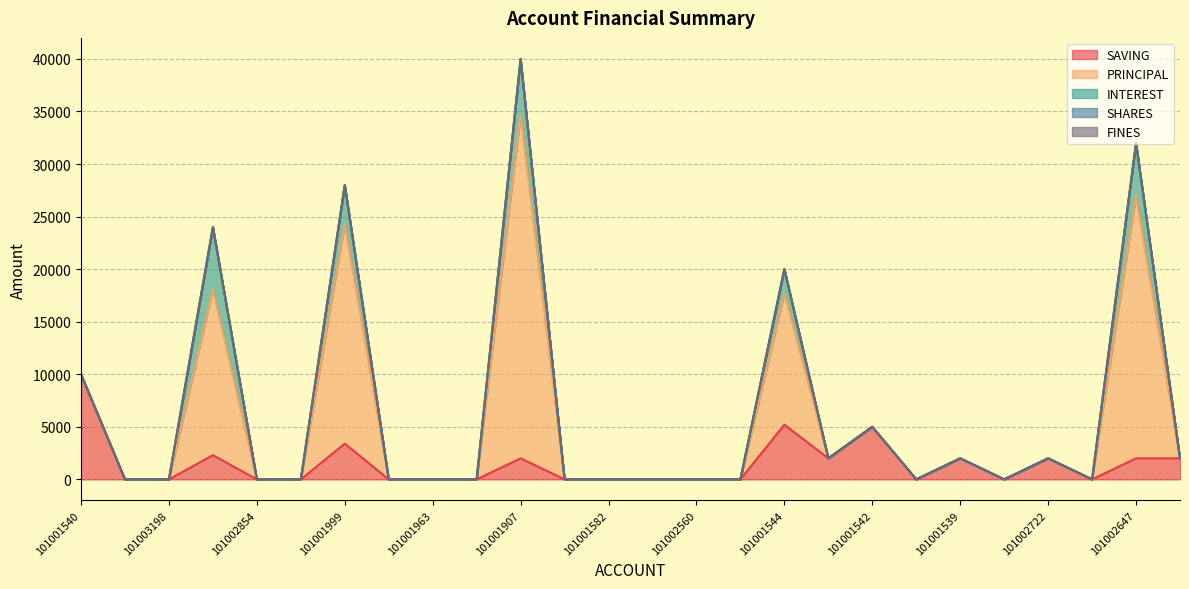

The value of PRINCIPAL at 101001251 is 20682. True or false?

False